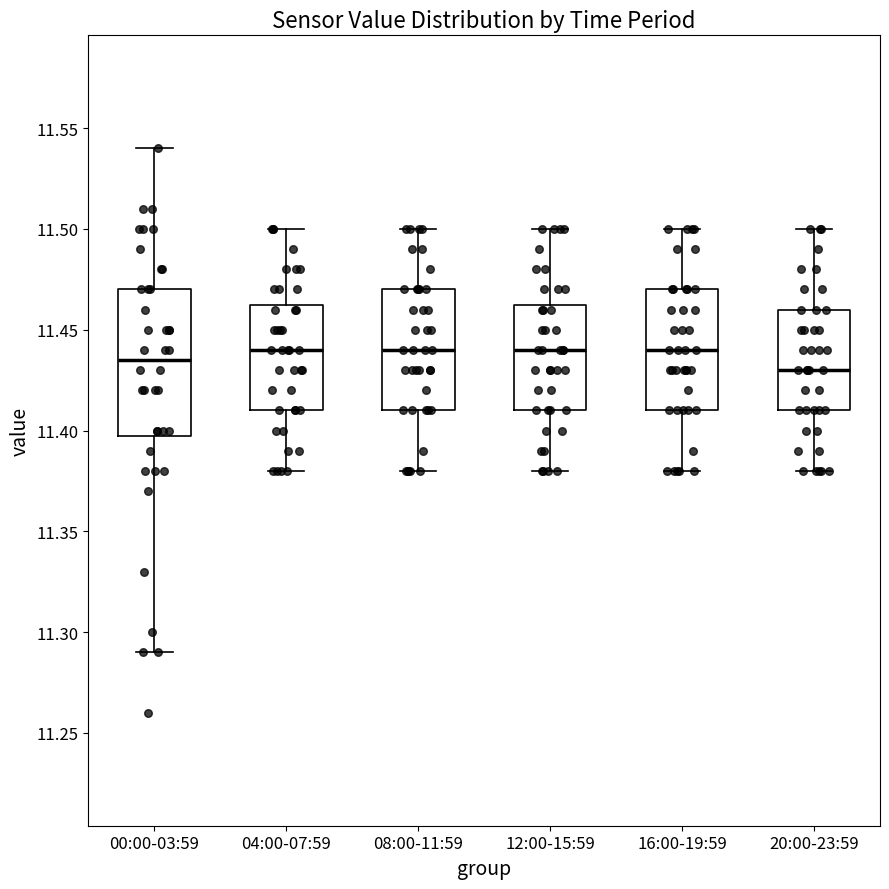

Reading left to right, transcribe this box plot: for each box, give where its median line is, the range the box spans, and where its two whiskers end, as read against the y-axis. The values are not printed on the chart, so give them approximately, as read against the axis.

00:00-03:59: median 11.435, box 11.400 to 11.470, whiskers 11.290 to 11.540
04:00-07:59: median 11.440, box 11.410 to 11.465, whiskers 11.380 to 11.500
08:00-11:59: median 11.440, box 11.410 to 11.470, whiskers 11.380 to 11.500
12:00-15:59: median 11.440, box 11.410 to 11.465, whiskers 11.380 to 11.500
16:00-19:59: median 11.440, box 11.410 to 11.470, whiskers 11.380 to 11.500
20:00-23:59: median 11.430, box 11.410 to 11.460, whiskers 11.380 to 11.500